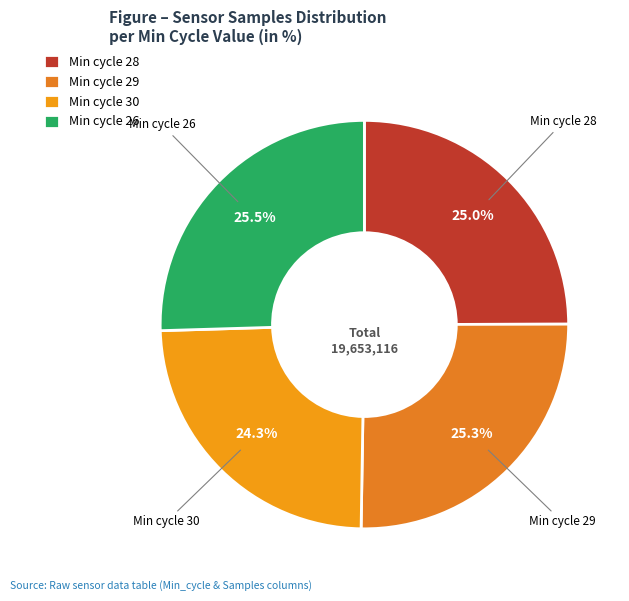

Is there a majority slice in this chart?

No